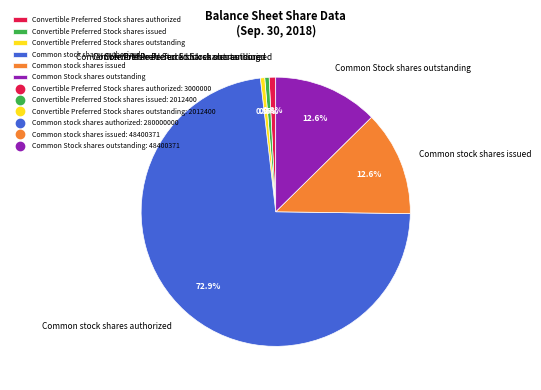

Is there a majority slice in this chart?

Yes